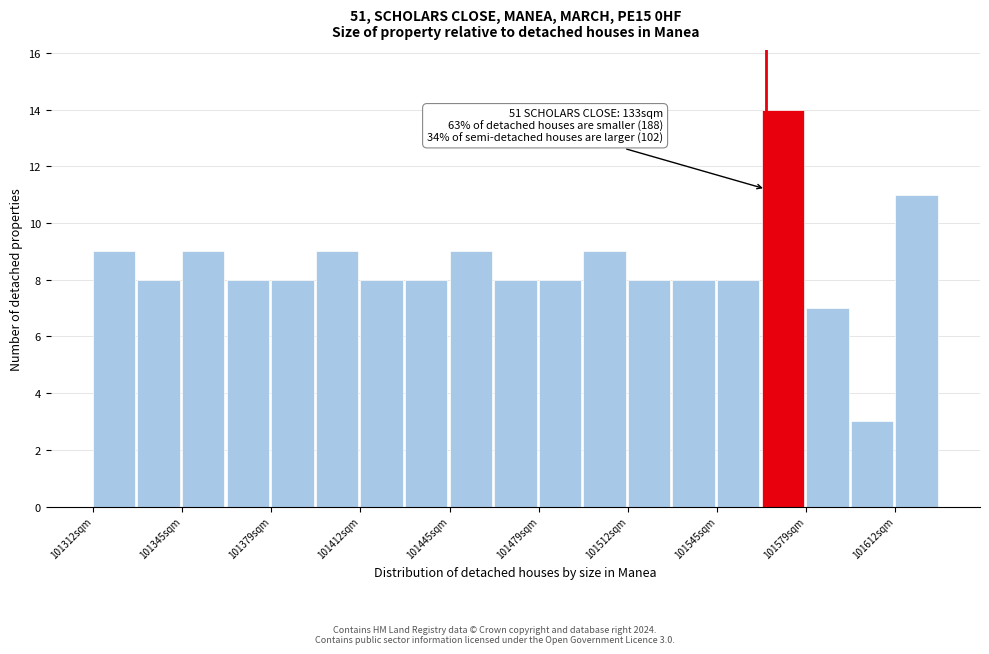

Around what value on the x-axis is the tallest bar? Give the approximate position of its centre, as read against the axis.

101570